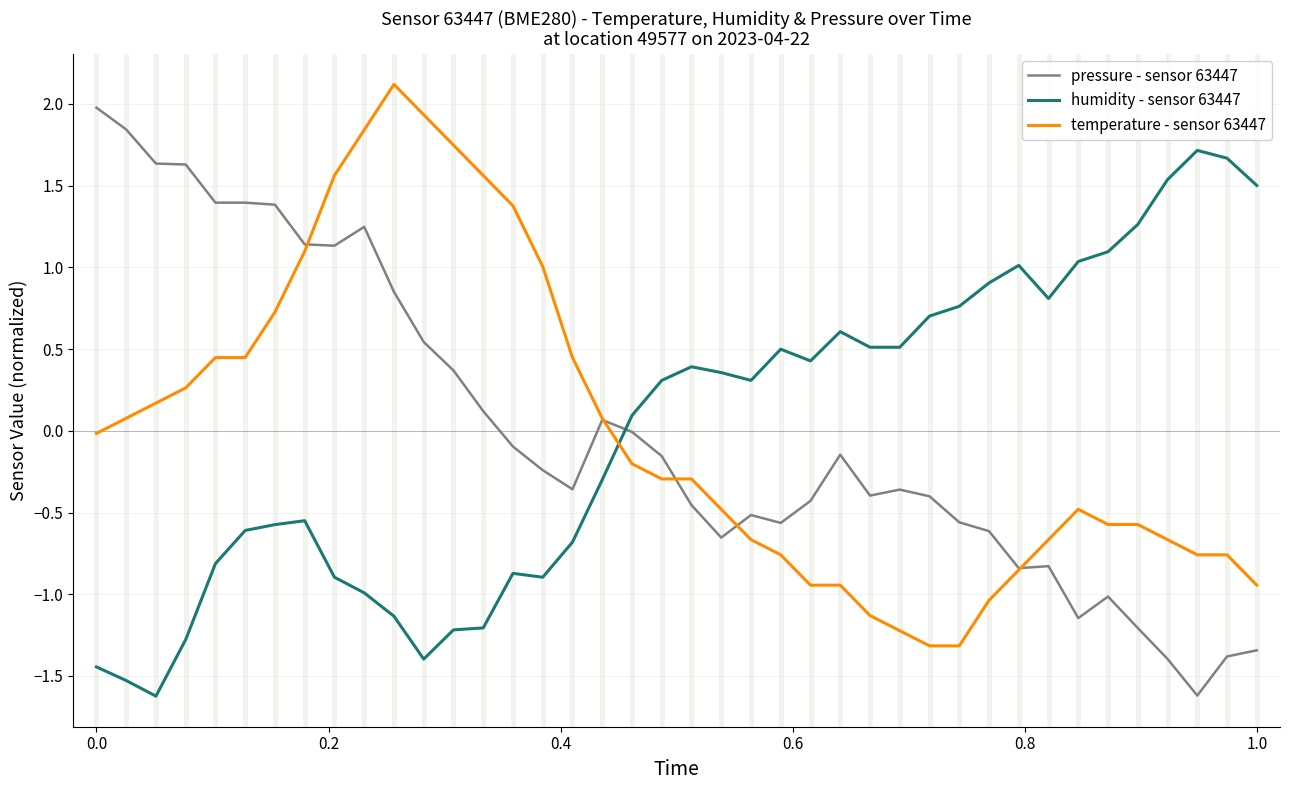

Which series ends up on top after the final intersection of humidity - sensor 63447 and temperature - sensor 63447?

humidity - sensor 63447